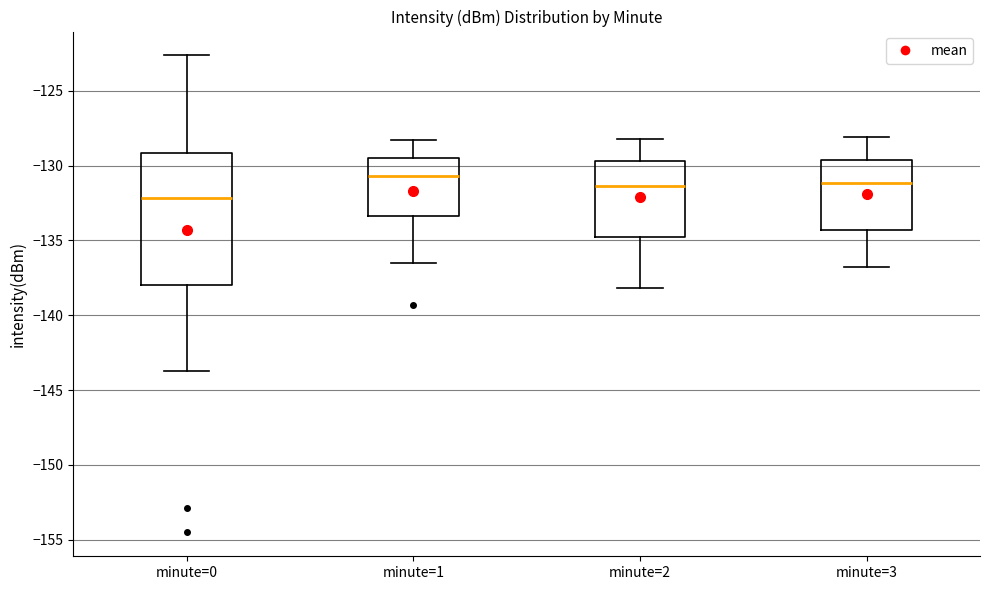

Reading left to right, transcribe this box plot: for each box, give where its median line is, the range the box spans, and where its two whiskers end, as read against the y-axis. The values are not printed on the chart, so give them approximately, as read against the axis.

minute=0: median -132.0, box -138.0 to -129.0, whiskers -143.5 to -122.5
minute=1: median -130.5, box -133.5 to -129.5, whiskers -136.5 to -128.5
minute=2: median -131.5, box -135.0 to -129.5, whiskers -138.0 to -128.0
minute=3: median -131.0, box -134.5 to -129.5, whiskers -137.0 to -128.0